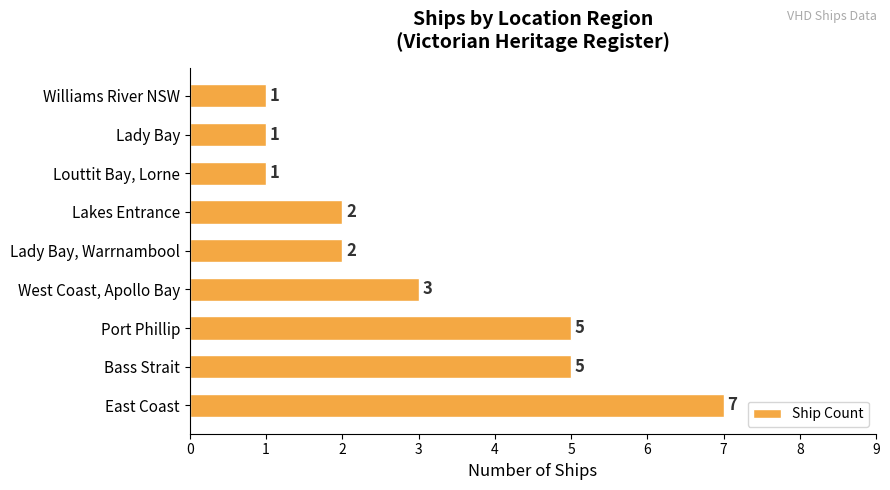

The chart shows a value of 2 at Louttit Bay, Lorne. True or false?

False